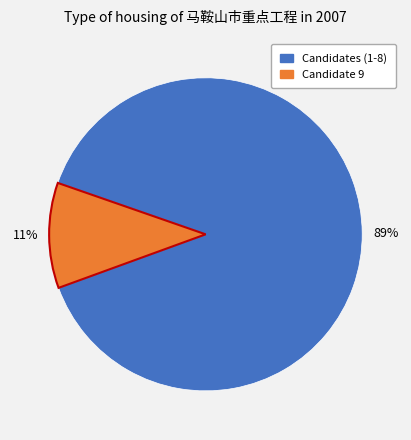

Does any single category account for the majority?

Yes